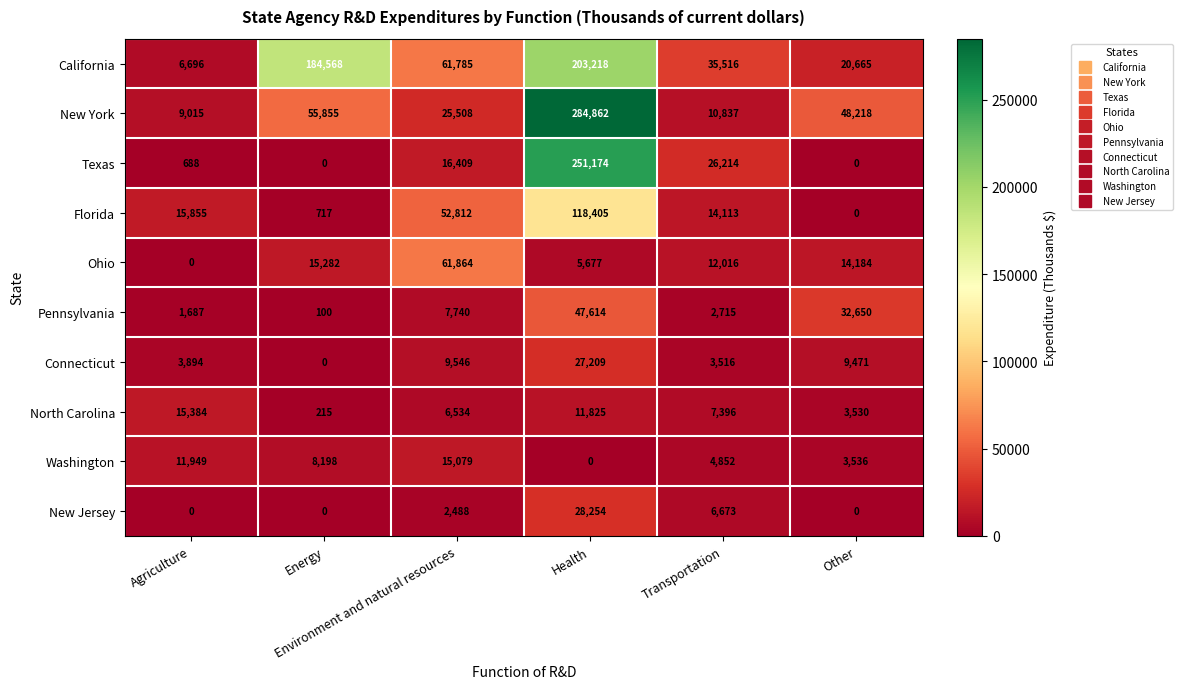

Which label corresponds to the largest value in the chart?

Health